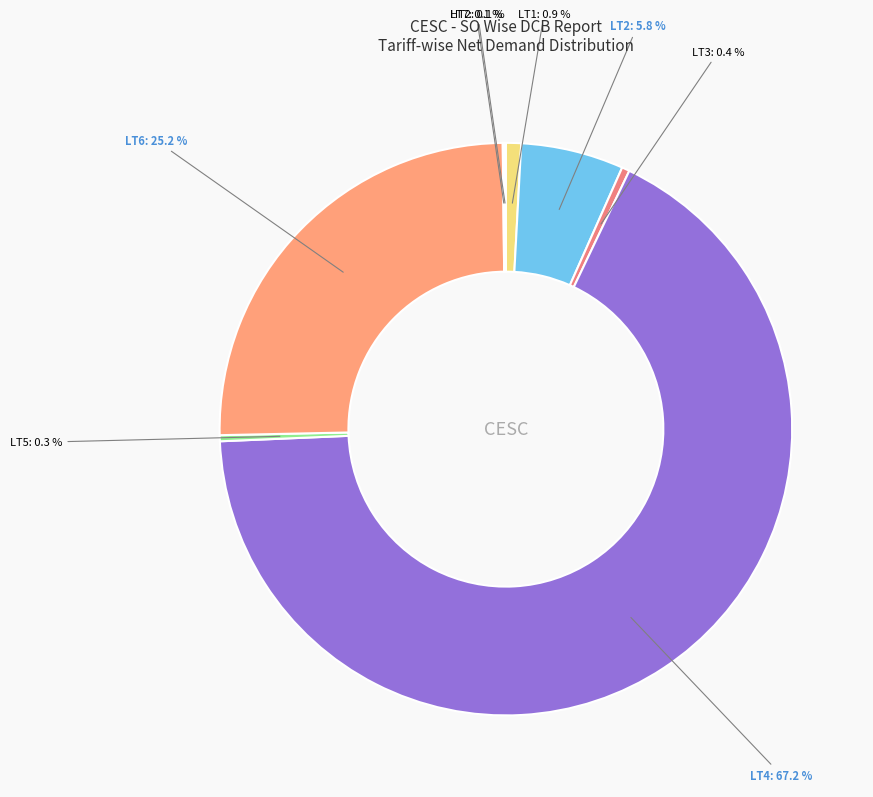

To the nearest percent, what is the difference between the LT3 and LT2 slice percentages?

5%